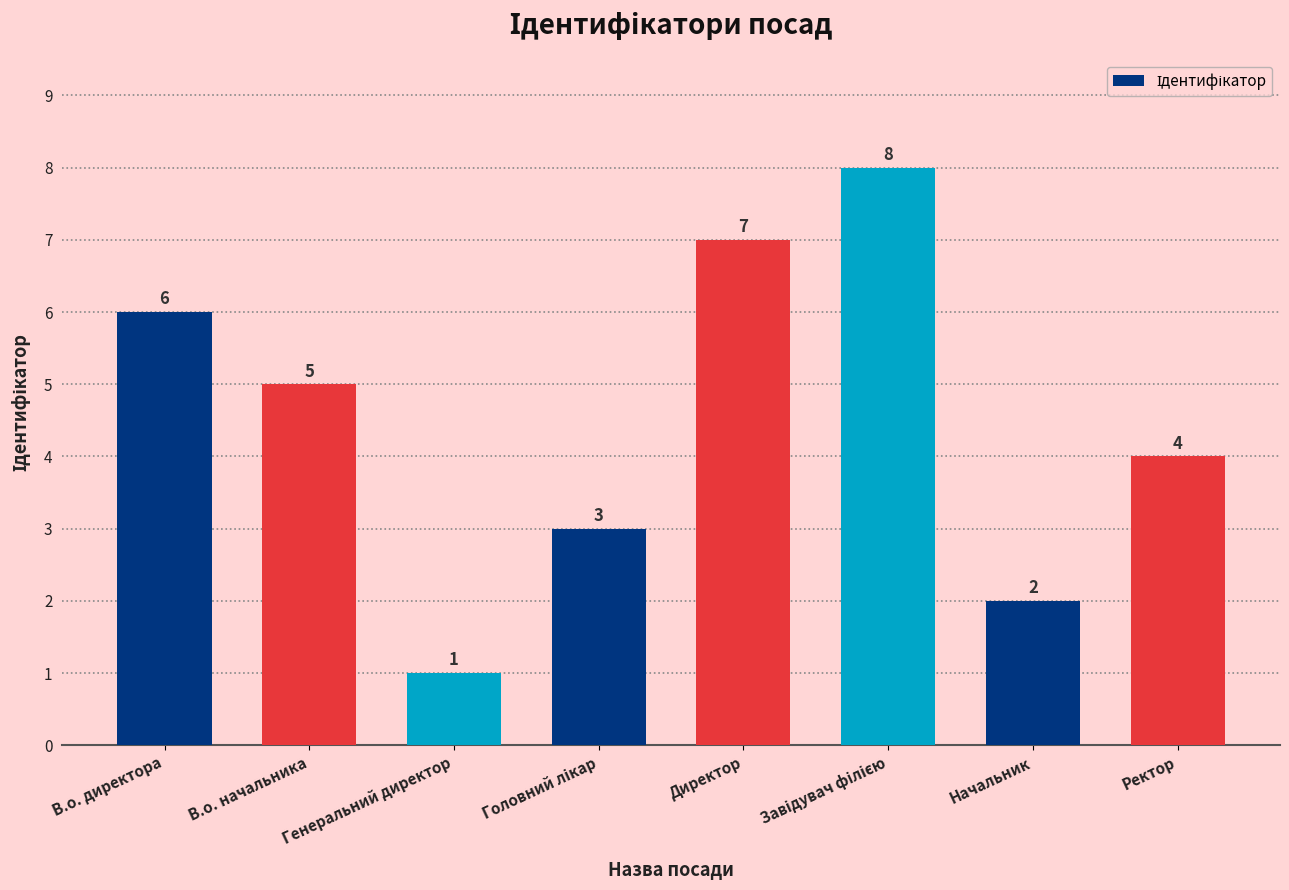

What is the maximum value shown in the chart?

8